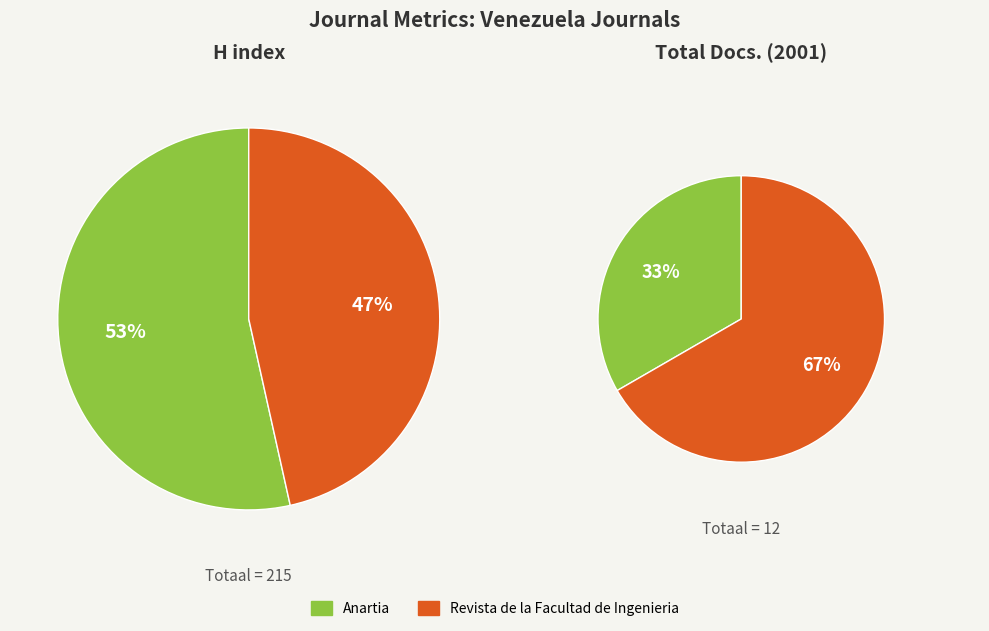

What portion of the pie excludes Revista de la Facultad de Ingenieria?

53.5%